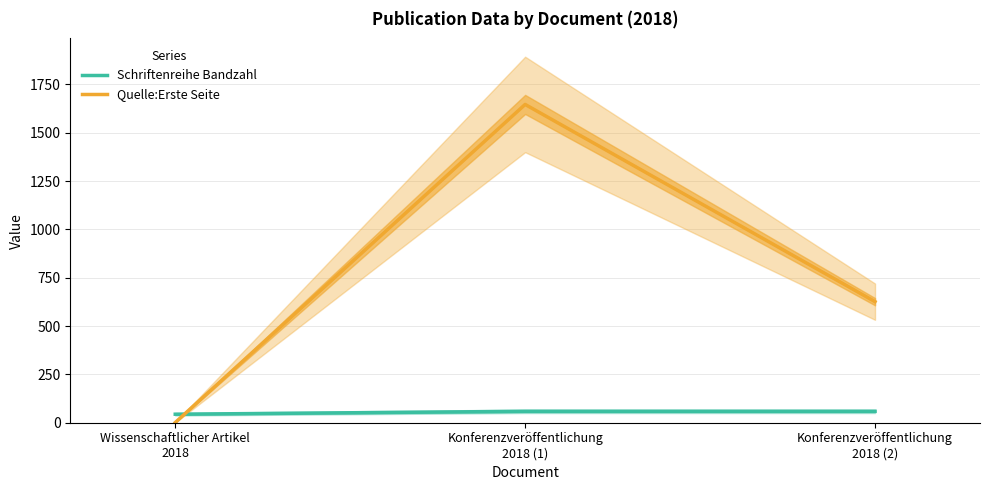

Rank the series at Konferenzveröffentlichung
2018 (2) from highest to lowest value.

Quelle:Erste Seite, Schriftenreihe Bandzahl